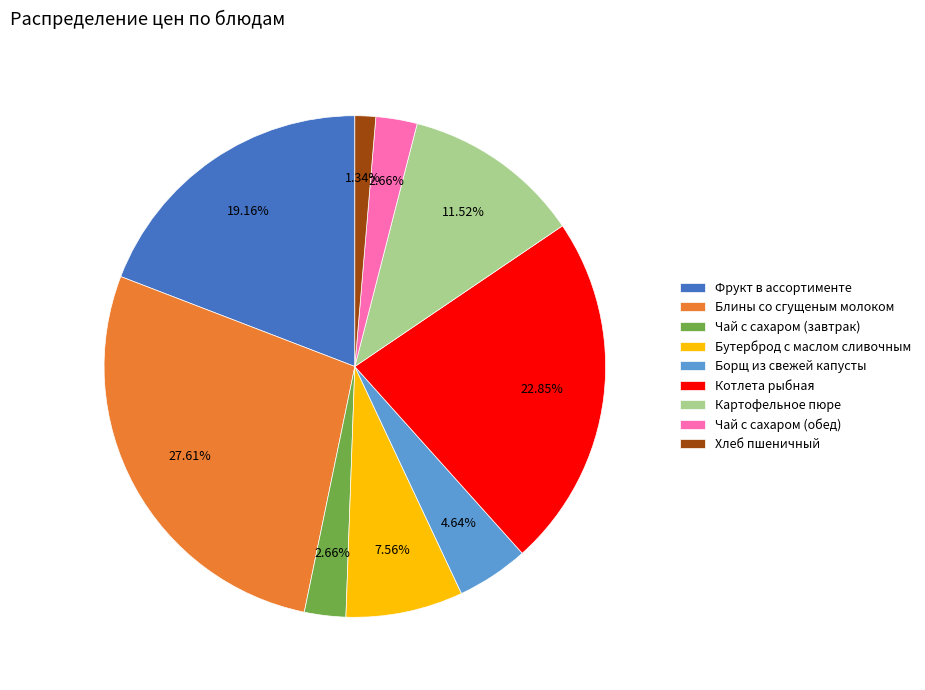

Between Картофельное пюре and Чай с сахаром (завтрак), which is larger?

Картофельное пюре